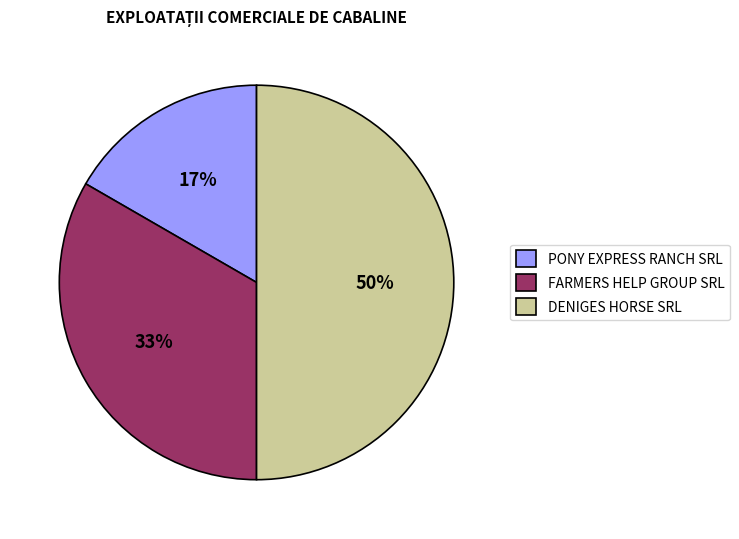

The FARMERS HELP GROUP SRL slice represents 25% of the pie. True or false?

False